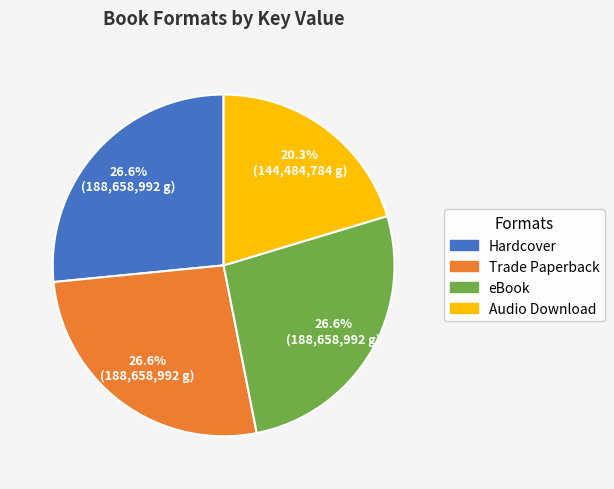

Is there any slice that represents more than half of the pie?

No